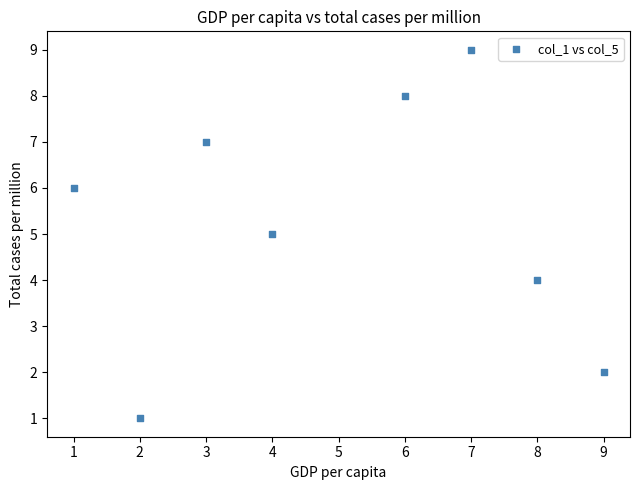

What is the average Y value?

5